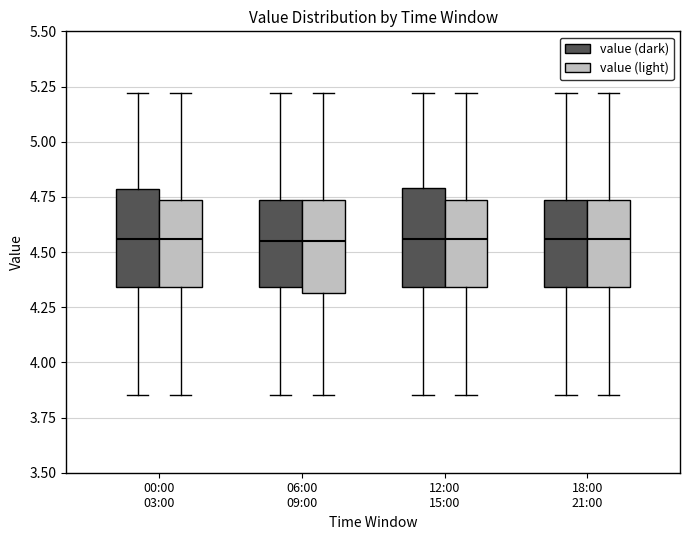

Reading left to right, read every box against the y-axis: the position of its median line, the range the box covers, and the ends of its whiskers. The values are not printed on the chart, so give them approximately, as read against the axis.

00:00 03:00 (value (dark)): median 4.55, box 4.35 to 4.80, whiskers 3.85 to 5.20
00:00 03:00 (value (light)): median 4.55, box 4.35 to 4.75, whiskers 3.85 to 5.20
06:00 09:00 (value (dark)): median 4.55, box 4.35 to 4.75, whiskers 3.85 to 5.20
06:00 09:00 (value (light)): median 4.55, box 4.30 to 4.75, whiskers 3.85 to 5.20
12:00 15:00 (value (dark)): median 4.55, box 4.35 to 4.80, whiskers 3.85 to 5.20
12:00 15:00 (value (light)): median 4.55, box 4.35 to 4.75, whiskers 3.85 to 5.20
18:00 21:00 (value (dark)): median 4.55, box 4.35 to 4.75, whiskers 3.85 to 5.20
18:00 21:00 (value (light)): median 4.55, box 4.35 to 4.75, whiskers 3.85 to 5.20